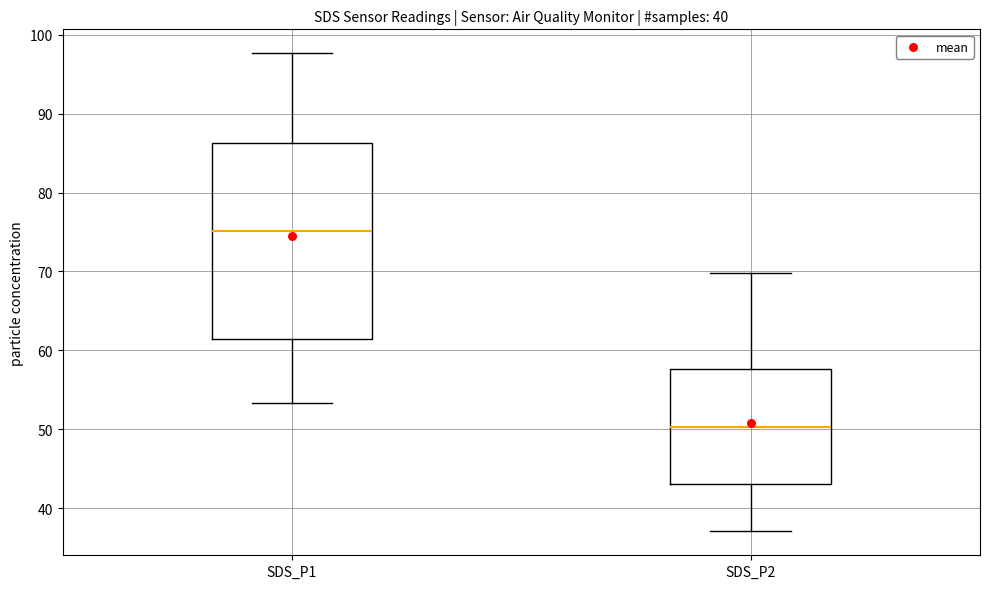

Which box's median line is the highest?

SDS_P1